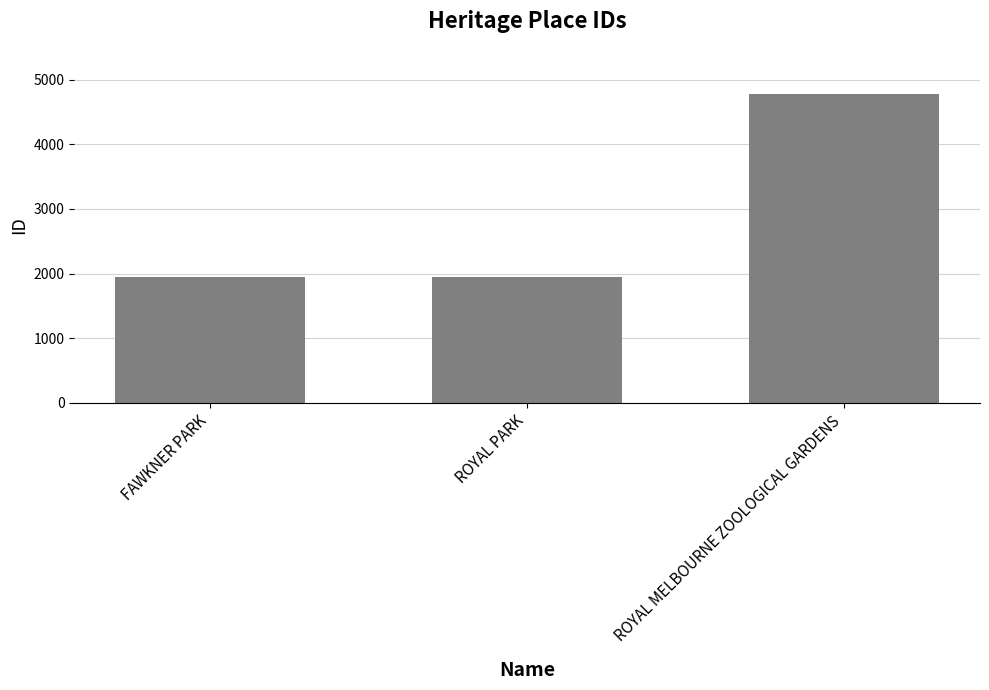

Between ROYAL PARK and ROYAL MELBOURNE ZOOLOGICAL GARDENS, which is larger?

ROYAL MELBOURNE ZOOLOGICAL GARDENS